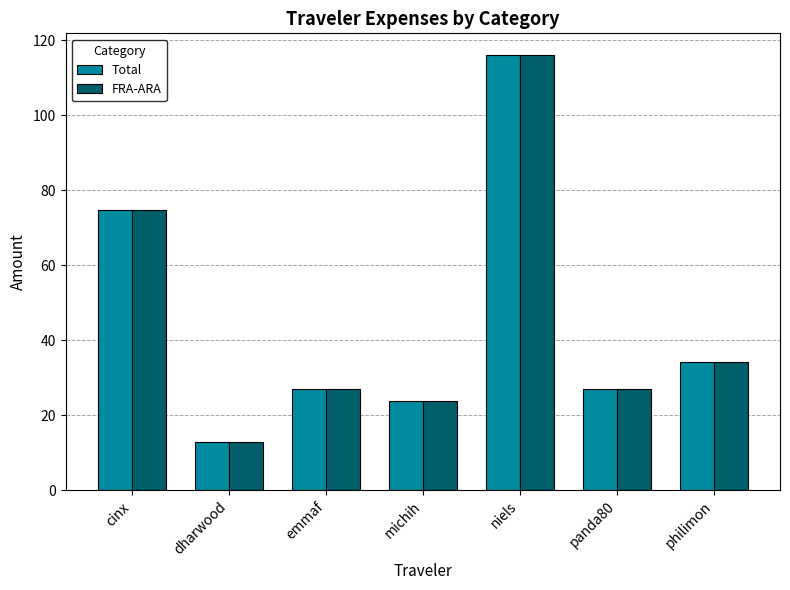

Are the bars horizontal?

No